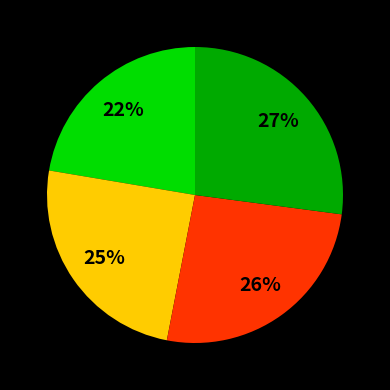

Is there any slice that represents more than half of the pie?

No